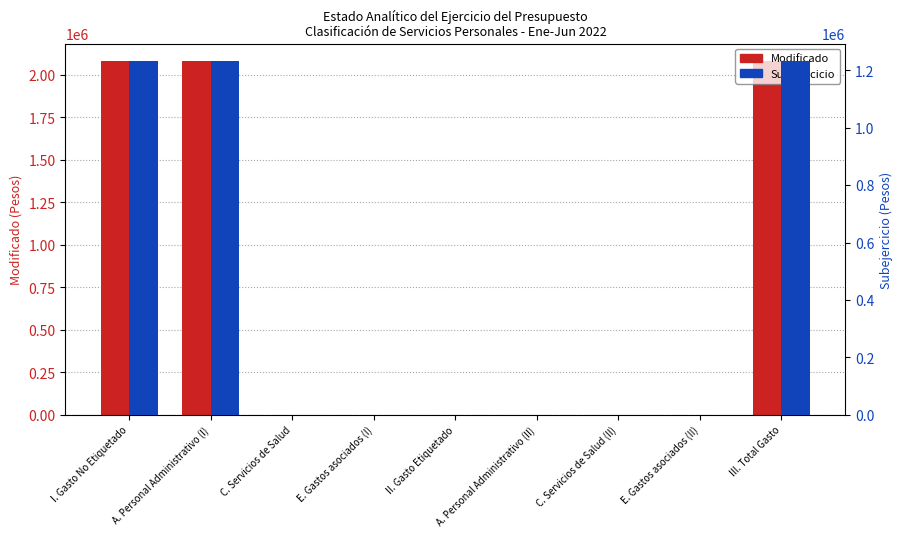

Is the value of Modificado at E. Gastos asociados (II) greater than the value of Subejercicio at E. Gastos asociados (II)?

No